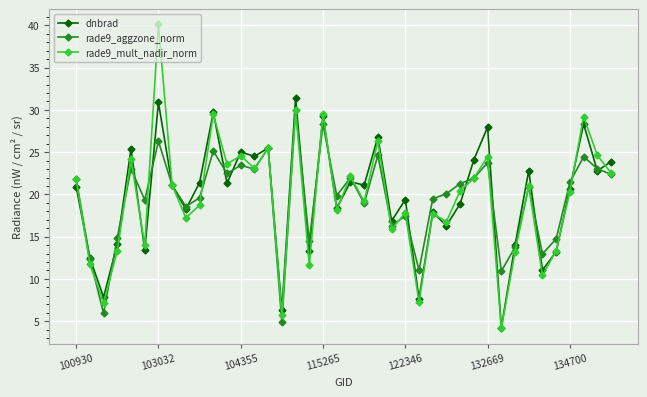

Which series has the widest spread of values?

rade9_mult_nadir_norm